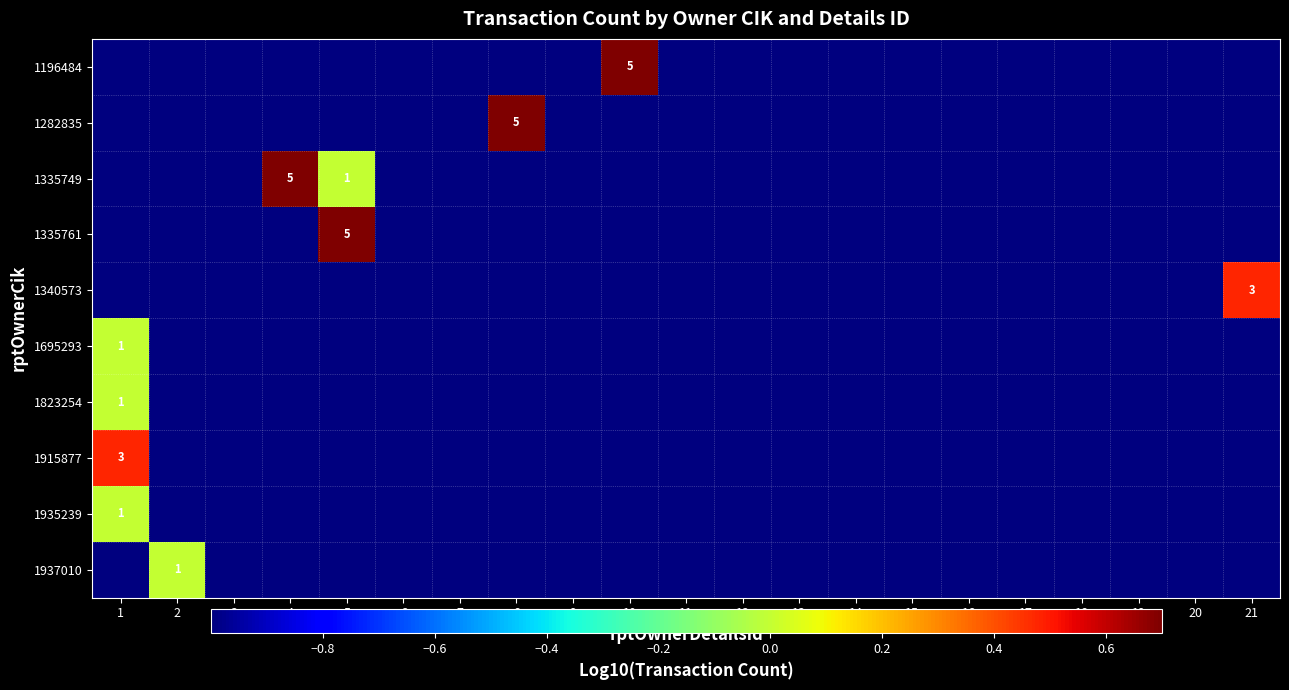

The 1335749 series shows -1.0 at 2. True or false?

True